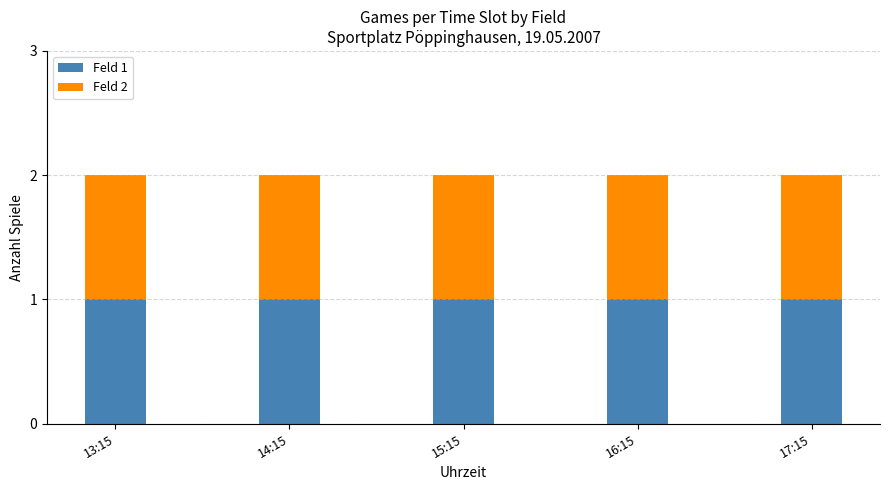

At which label is Feld 1 closest to 0?

13:15